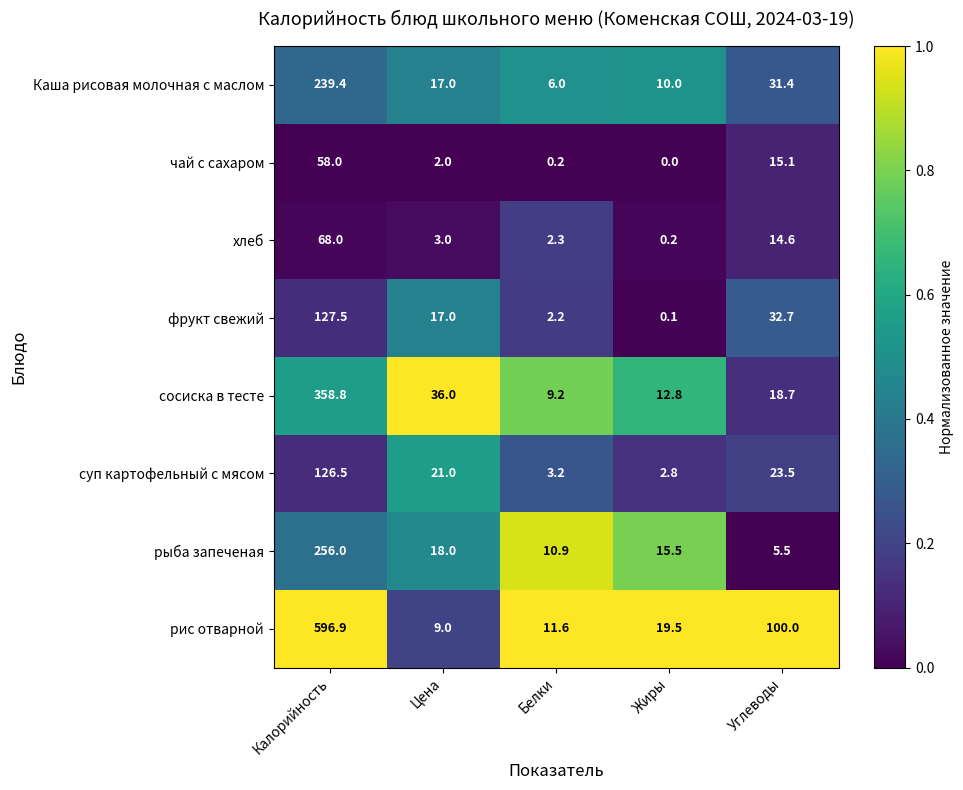

At which label does фрукт свежий first exceed 17?

Калорийность